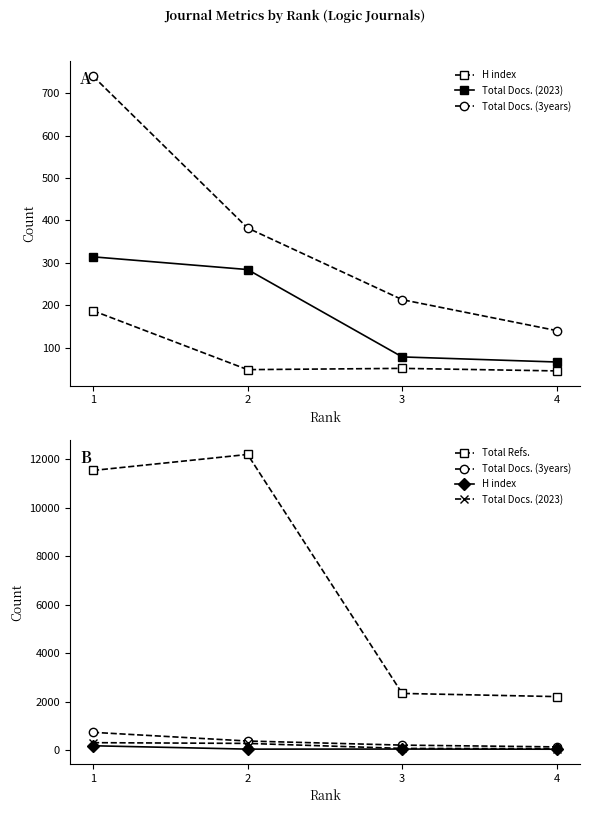

Is it true that H index equals 91 at 3?

False